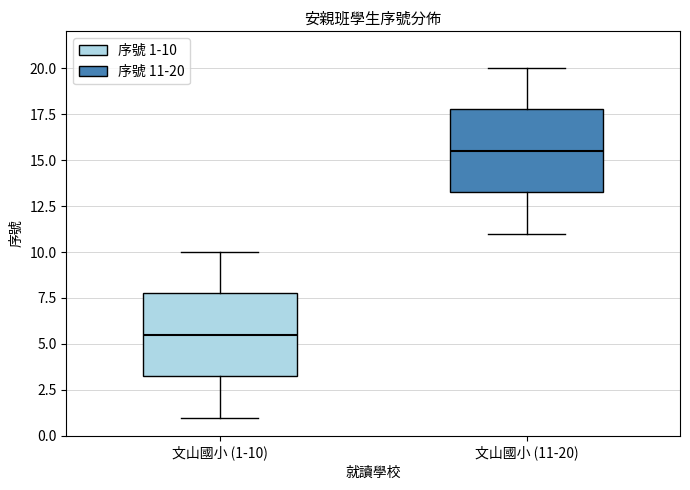

Reading left to right, transcribe this box plot: for each box, give where its median line is, the range the box spans, and where its two whiskers end, as read against the y-axis. The values are not printed on the chart, so give them approximately, as read against the axis.

文山國小 (1-10): median 5.5, box 3.5 to 8.0, whiskers 1.0 to 10.0
文山國小 (11-20): median 15.5, box 13.5 to 18.0, whiskers 11.0 to 20.0